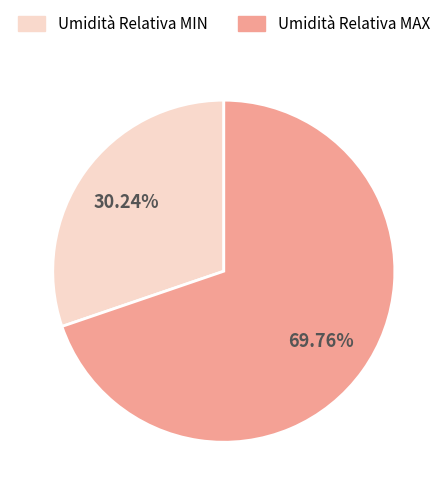

Count the number of slices in the pie.

2